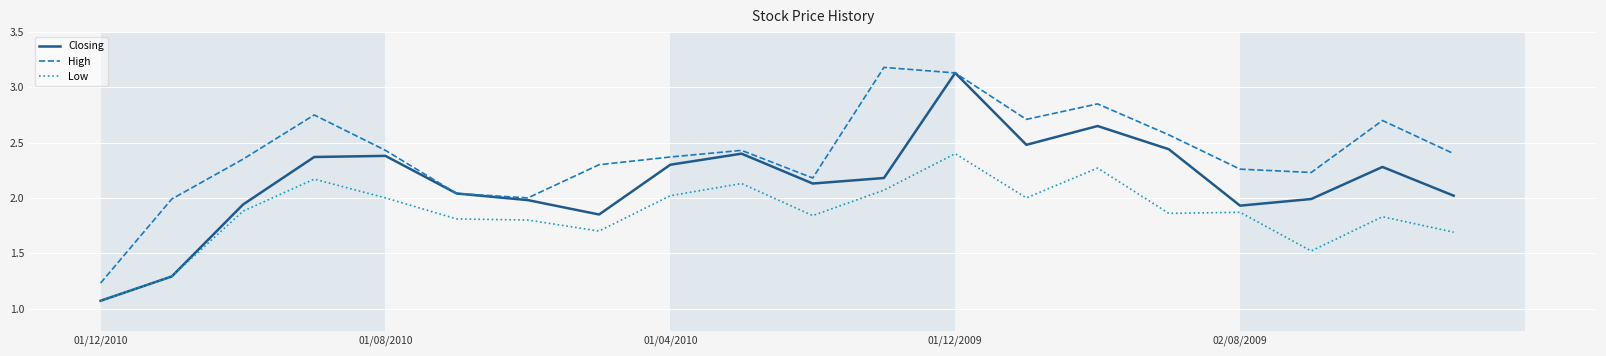

What are all the series names shown in the legend?

Closing, High, Low